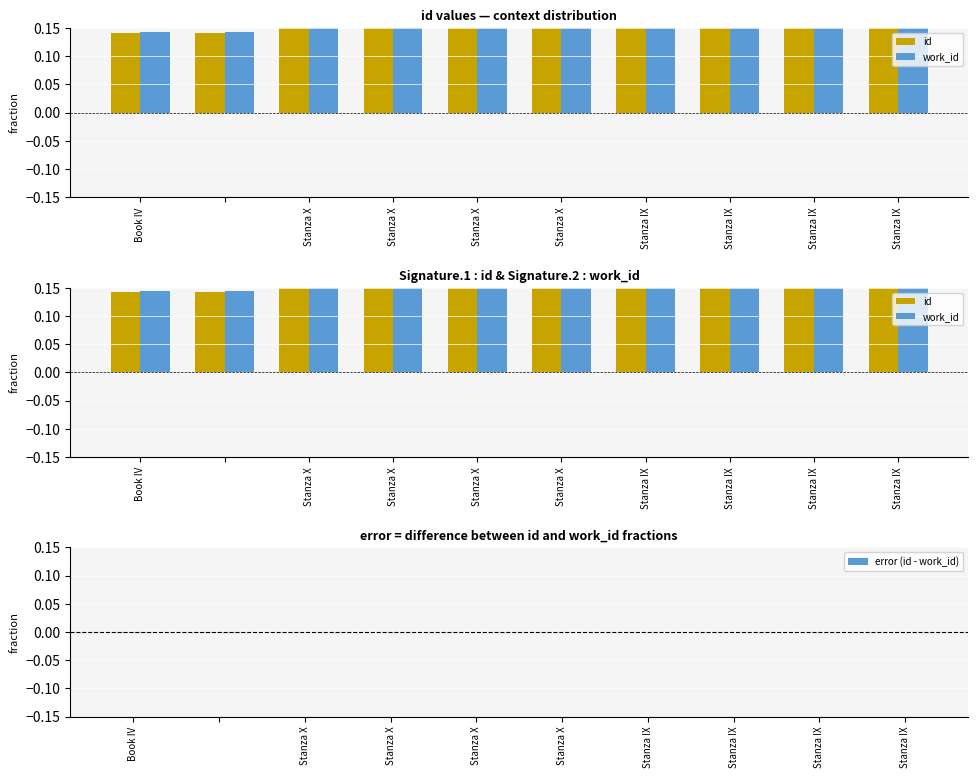

What is the label of the 3rd bar from the right?

Stanza IX